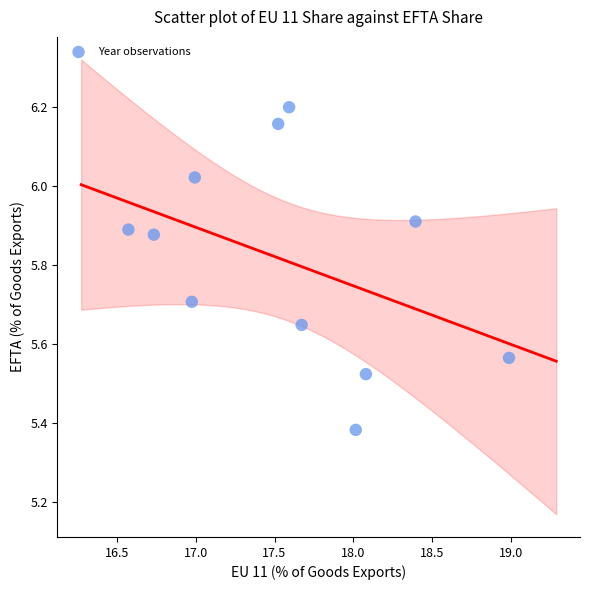

What is the average X value?

17.6